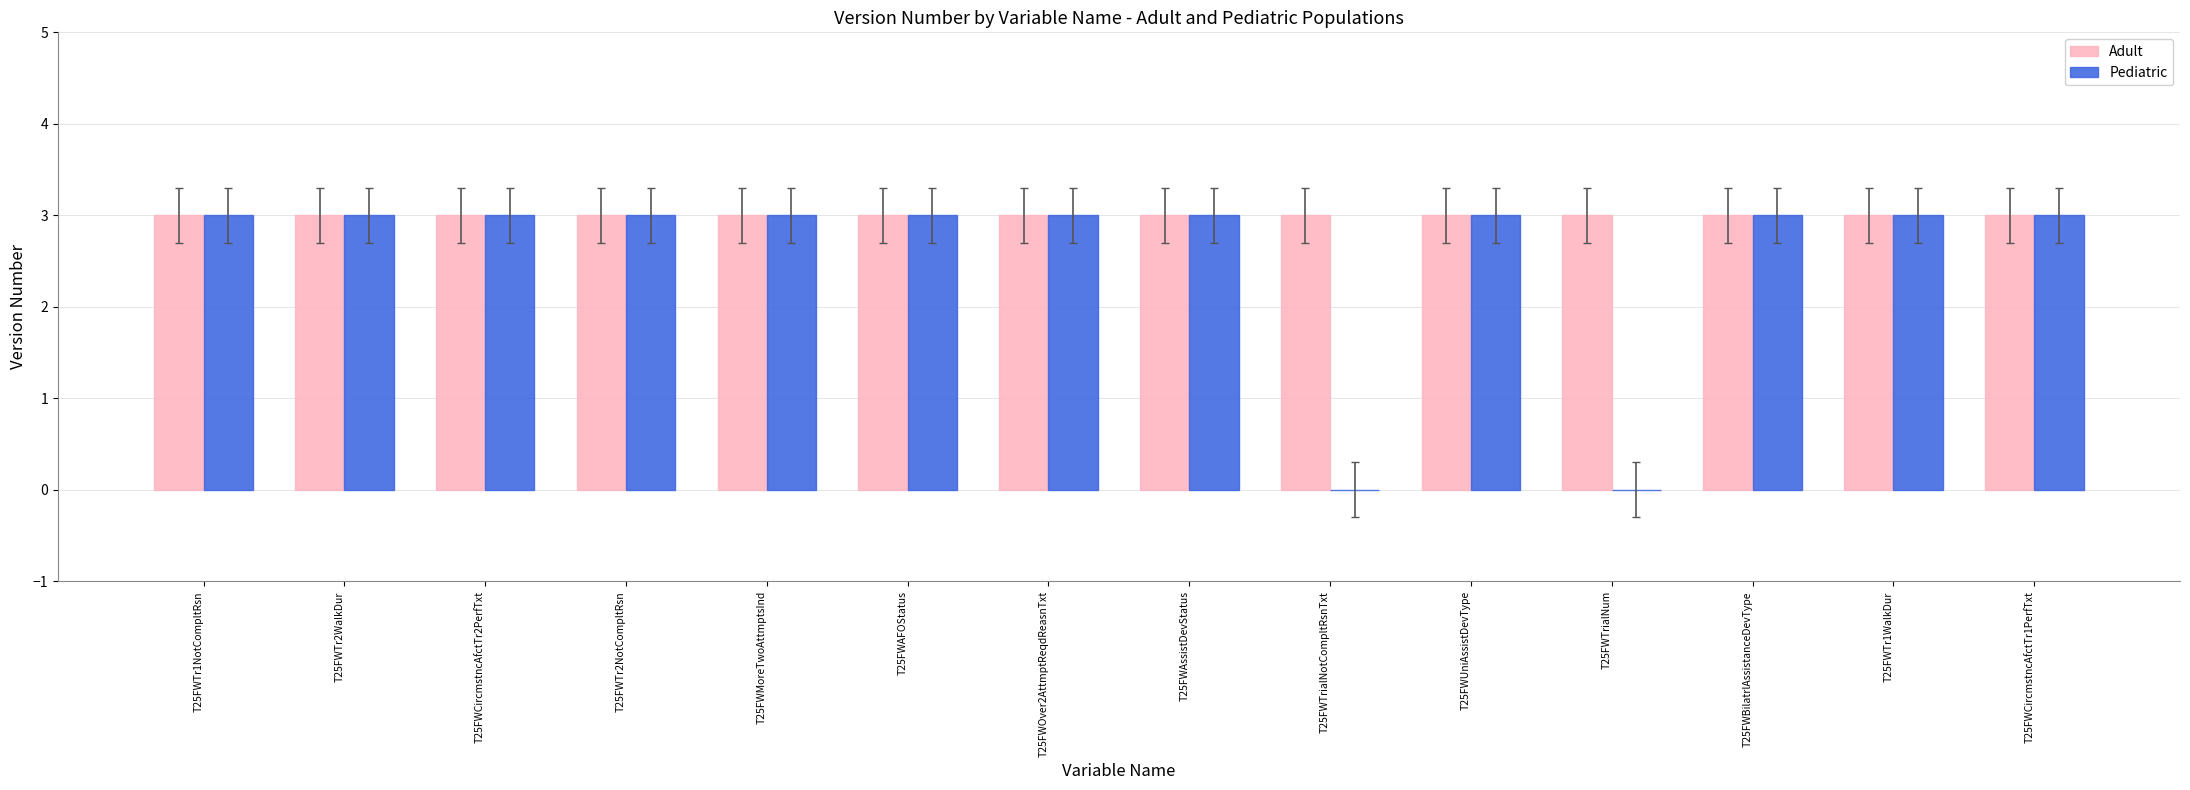

Reading right to left, list all the values displayed in this chart.

Adult: 3	3	3	3	3	3	3	3	3	3	3	3	3	3
Pediatric: 3	3	3	0	3	0	3	3	3	3	3	3	3	3